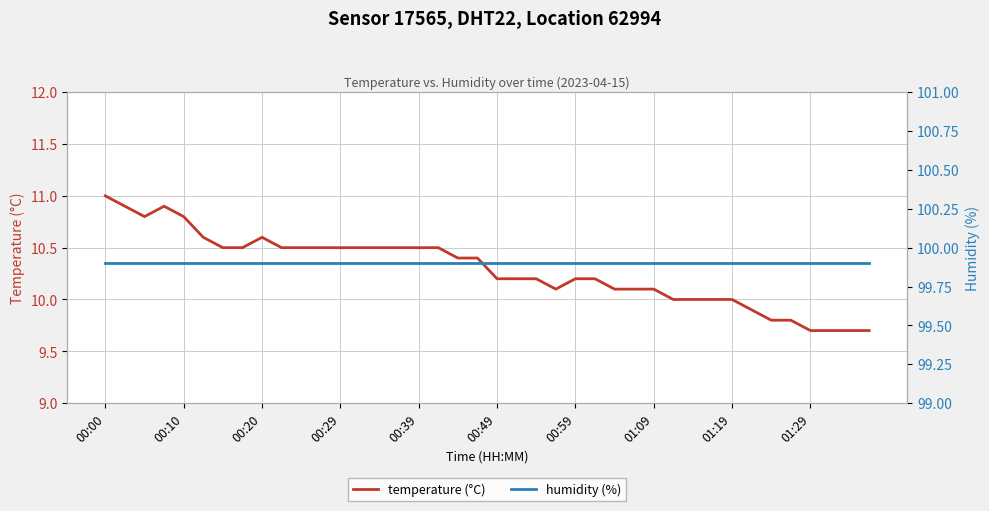

How many data points in temperature (°C) are less than 10?

7